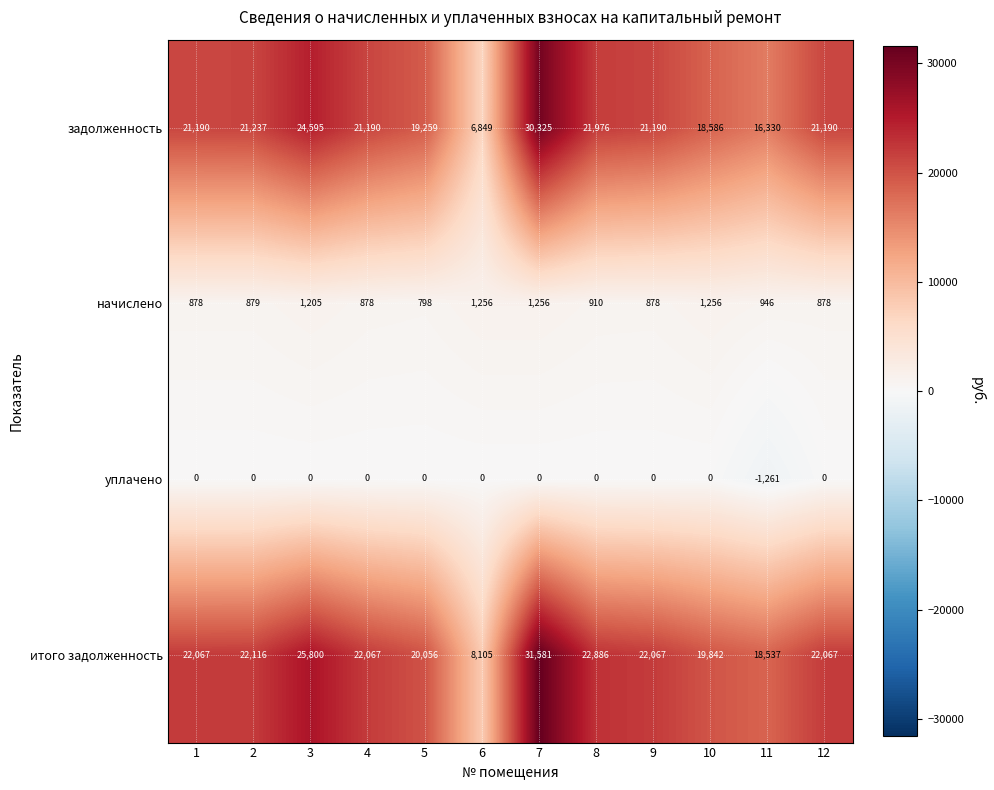

Rank the series at 8 from highest to lowest value.

итого задолженность, задолженность, начислено, уплачено